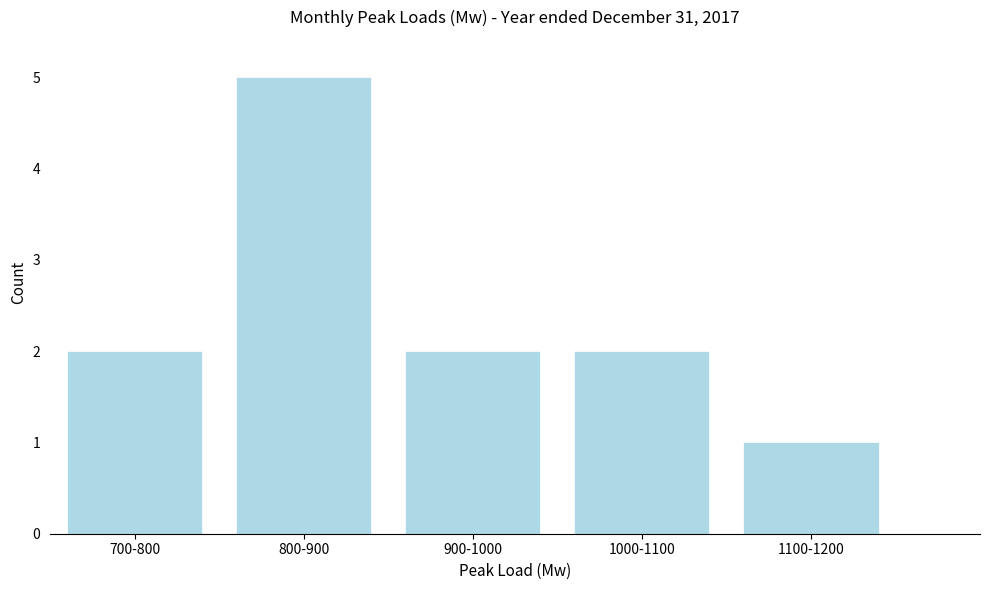

Reading left to right, what are all the values shown in this chart?

700-800=2	800-900=5	900-1000=2	1000-1100=2	1100-1200=1